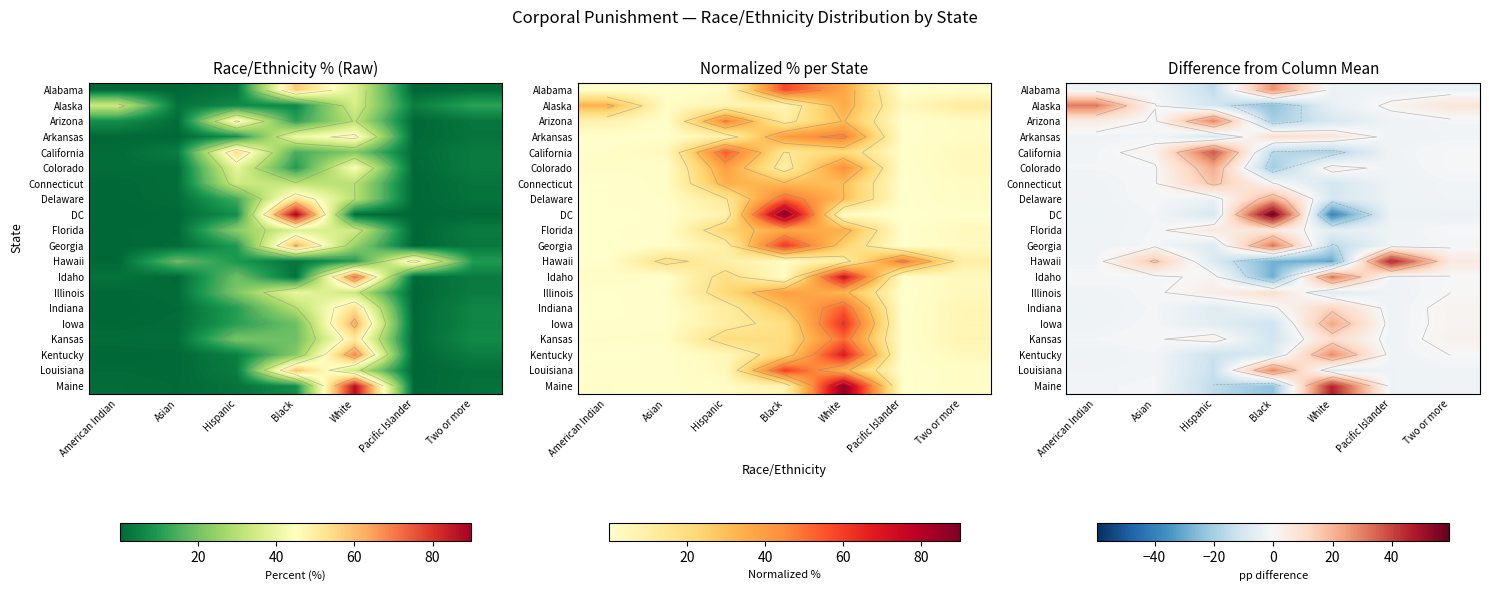

At which category is the sum across all series the highest?

Black